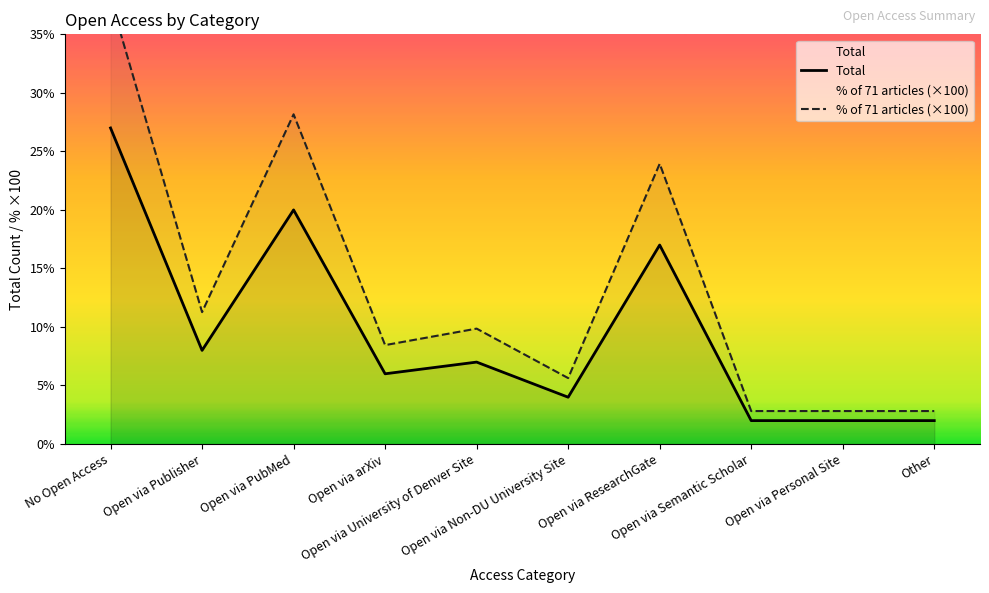

What is the difference between the maximum and minimum values in the Total series?

25